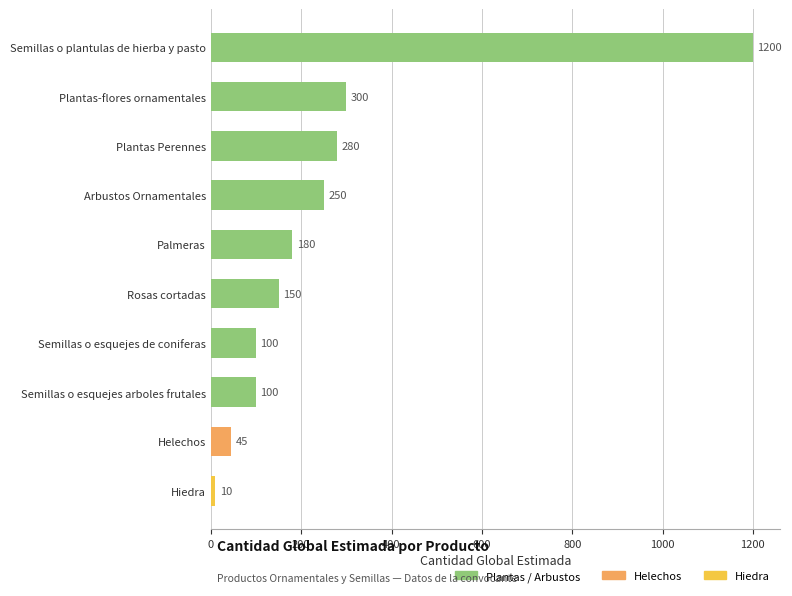

Read the value at Semillas o esquejes arboles frutales, to the nearest 100.

100